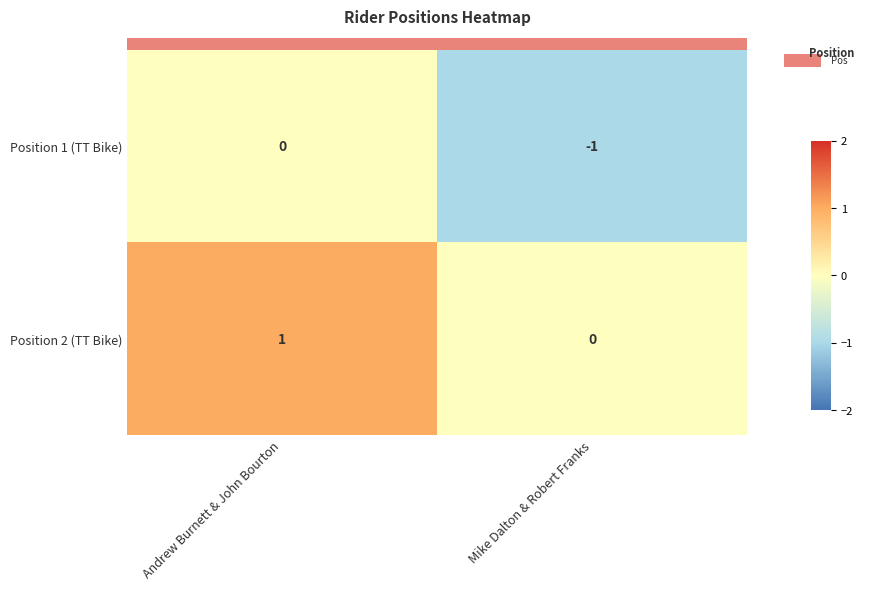

Which category has the highest value across all series?

Andrew Burnett & John Bourton